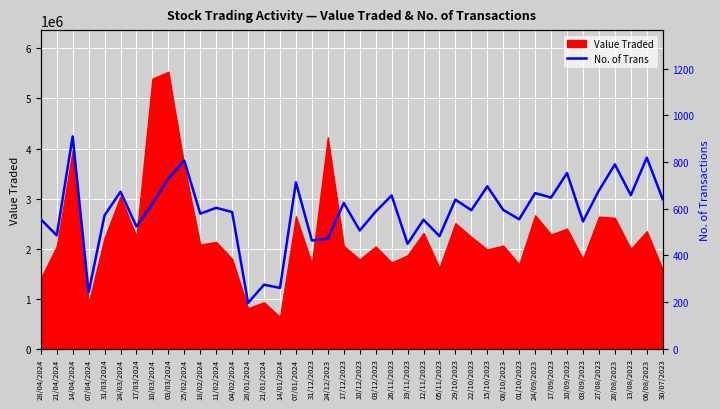

True or false: the data shows 1436 at 14/04/2024.

False